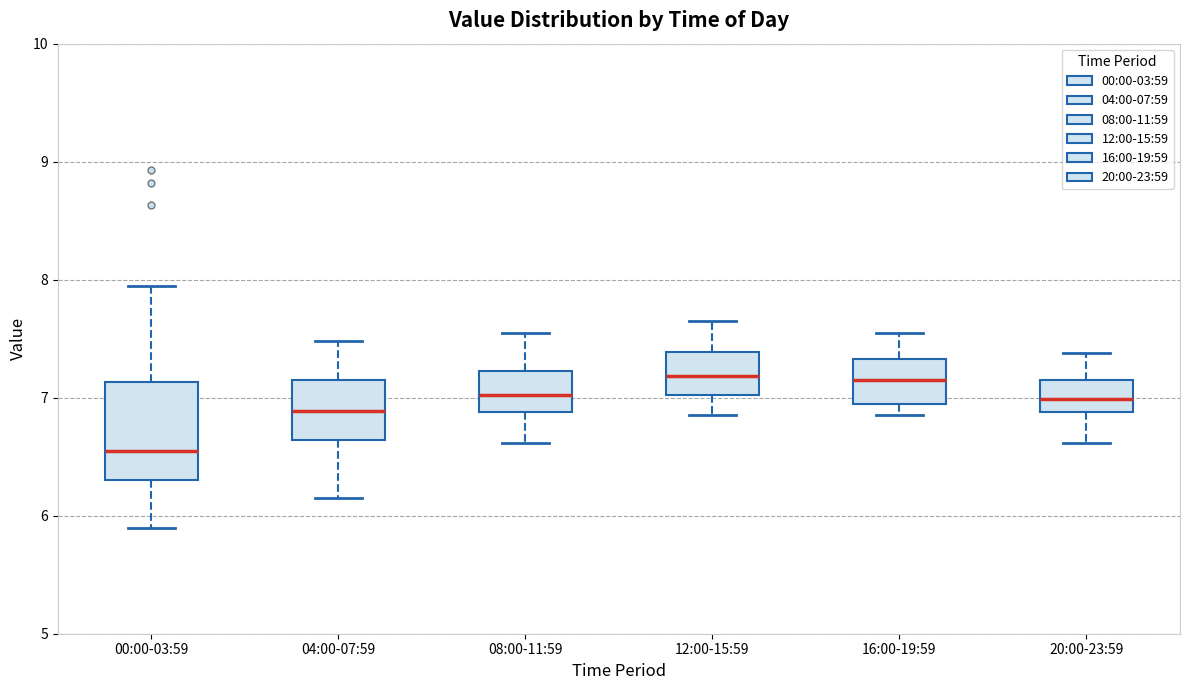

Reading left to right, transcribe this box plot: for each box, give where its median line is, the range the box spans, and where its two whiskers end, as read against the y-axis. The values are not printed on the chart, so give them approximately, as read against the axis.

00:00-03:59: median 6.6, box 6.3 to 7.1, whiskers 5.9 to 8.0
04:00-07:59: median 6.9, box 6.6 to 7.2, whiskers 6.2 to 7.5
08:00-11:59: median 7.0, box 6.9 to 7.2, whiskers 6.6 to 7.6
12:00-15:59: median 7.2, box 7.0 to 7.4, whiskers 6.9 to 7.7
16:00-19:59: median 7.2, box 7.0 to 7.3, whiskers 6.9 to 7.6
20:00-23:59: median 7.0, box 6.9 to 7.2, whiskers 6.6 to 7.4